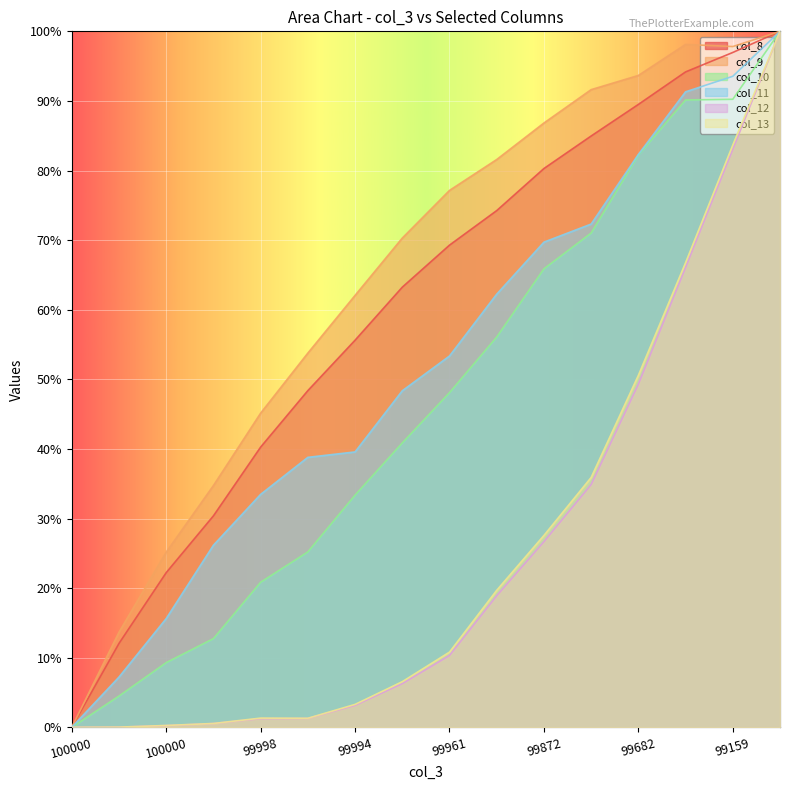

What is the maximum value shown in the chart?

100.0